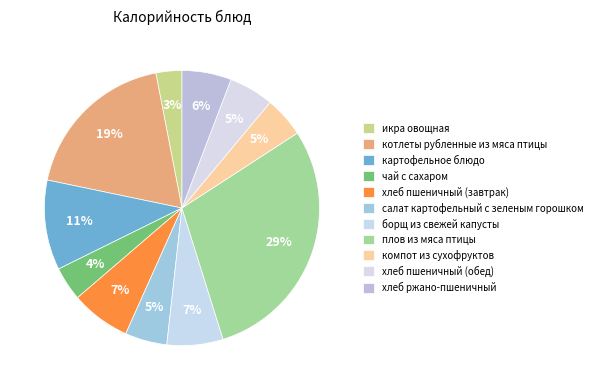

Count the number of slices in the pie.

11